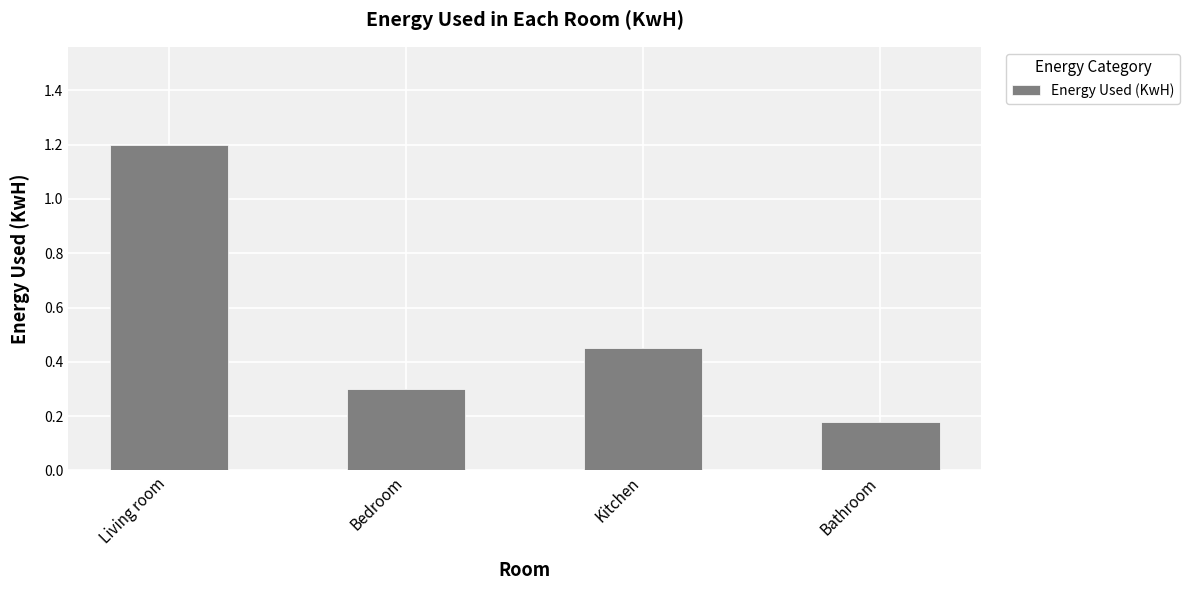

Which has a higher value, Bedroom or Living room?

Living room